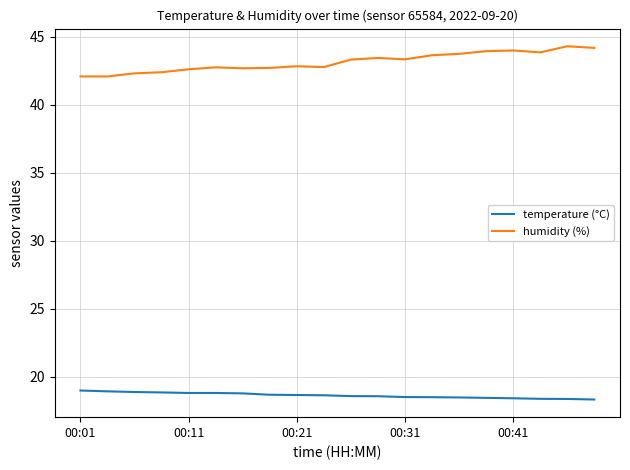

How many categories are shown in the chart?

20